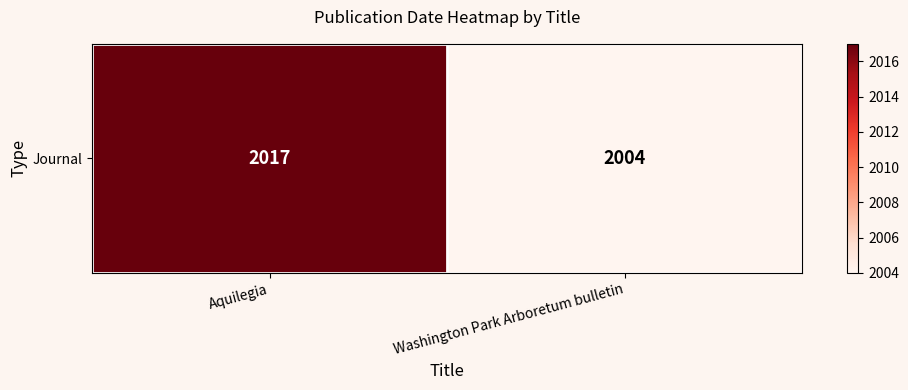

Approximately how many times larger is the value at Aquilegia compared to Washington Park Arboretum bulletin?

1.0